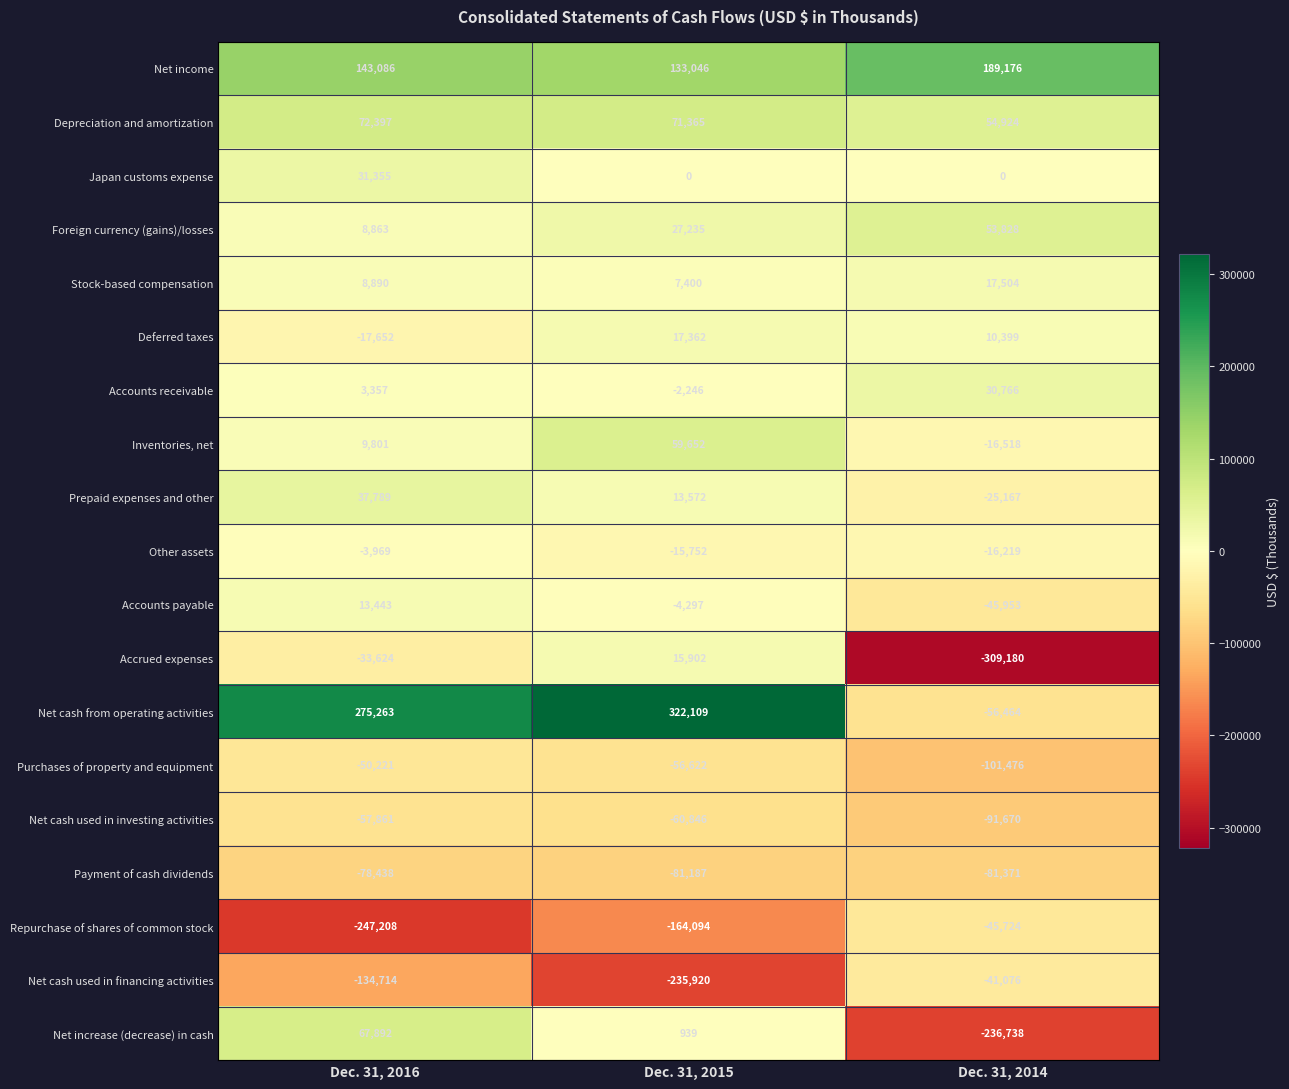

At which category is the sum across all series the highest?

Dec. 31, 2016